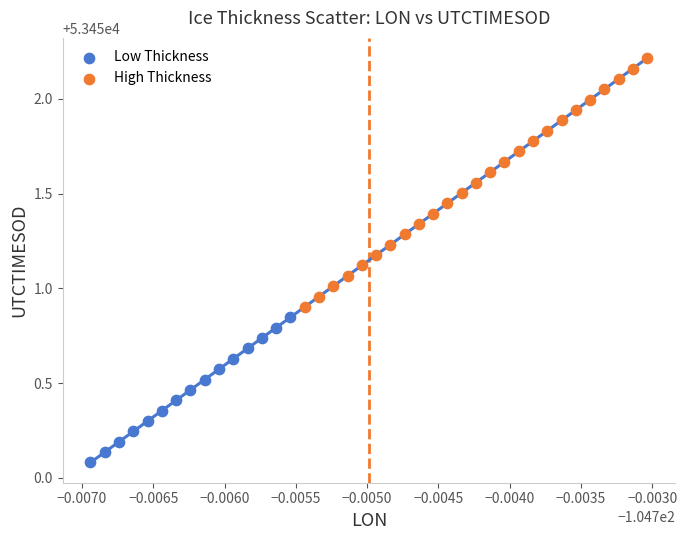

Which series contains the highest Y value?

High Thickness